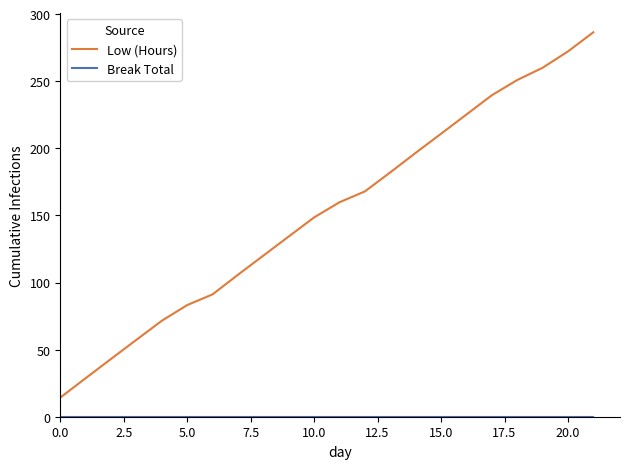

How many series are shown in this chart?

2